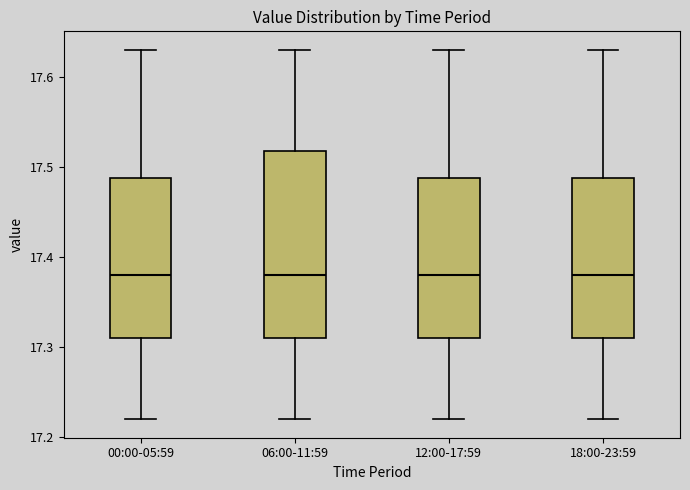

Comparing the boxes themselves (not the whiskers), which one is the tallest?

06:00-11:59